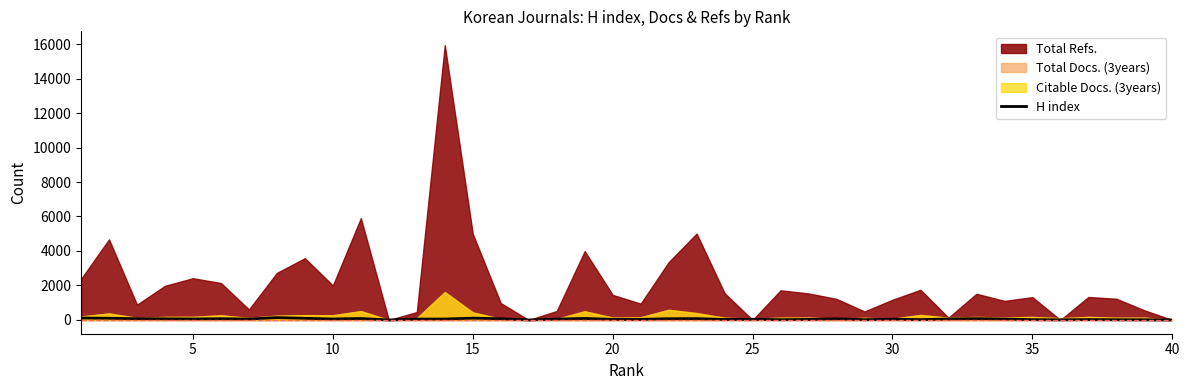

How many values are below 55?

20